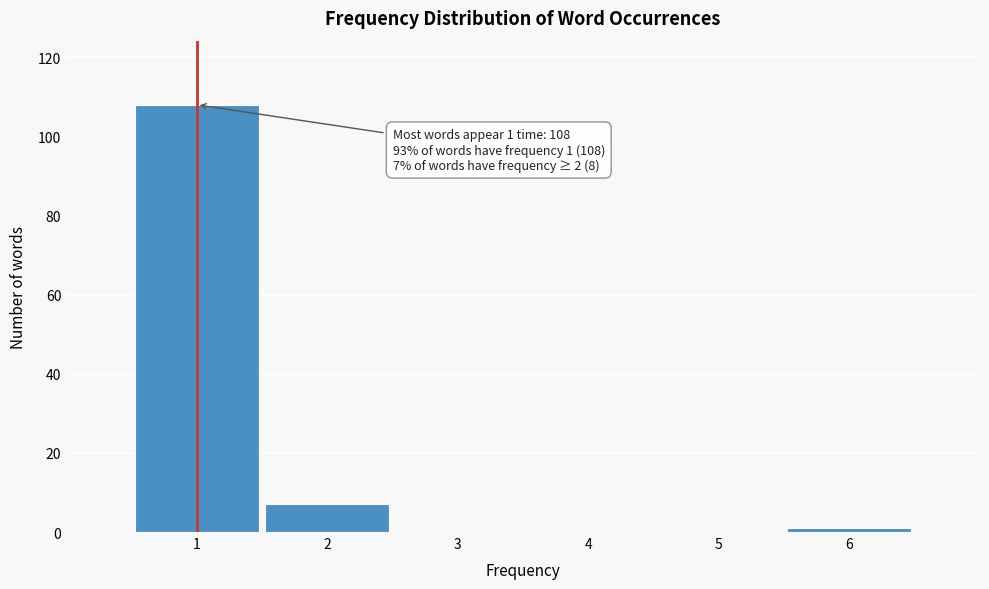

Reading left to right, transcribe all the data shown in this chart.

1=108	2=7	3=0	4=0	5=0	6=1